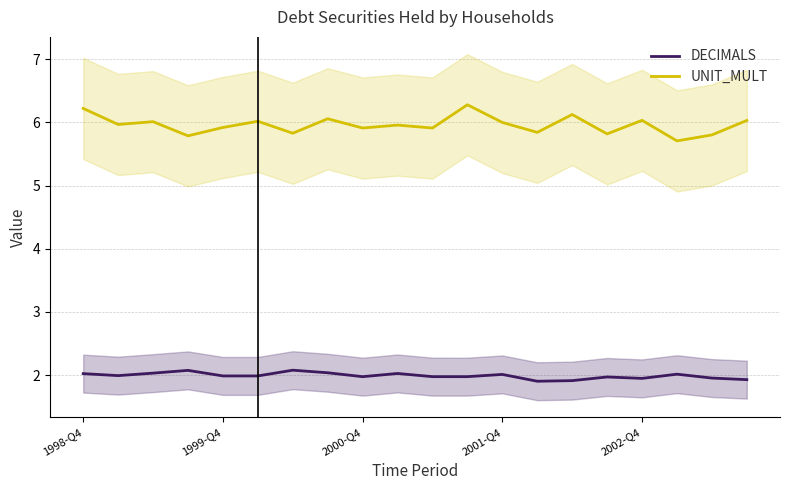

Which category has the highest value across all series?

11